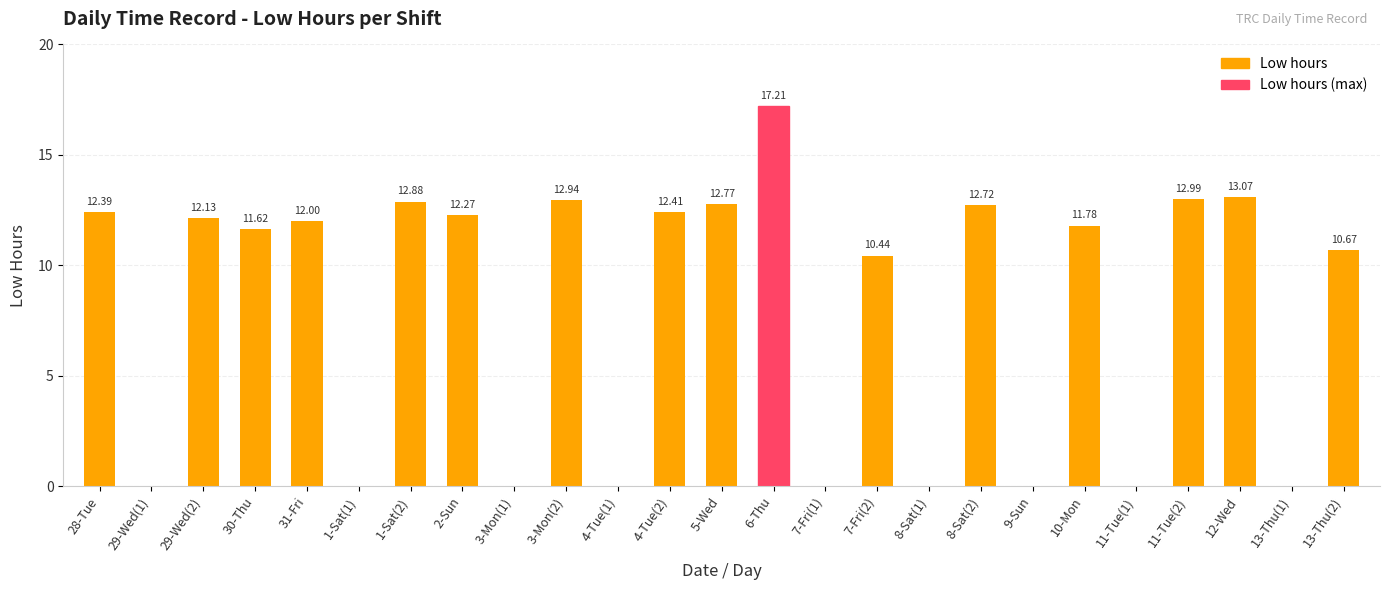

What is the change in value from 30-Thu to 1-Sat(1)?

-11.6